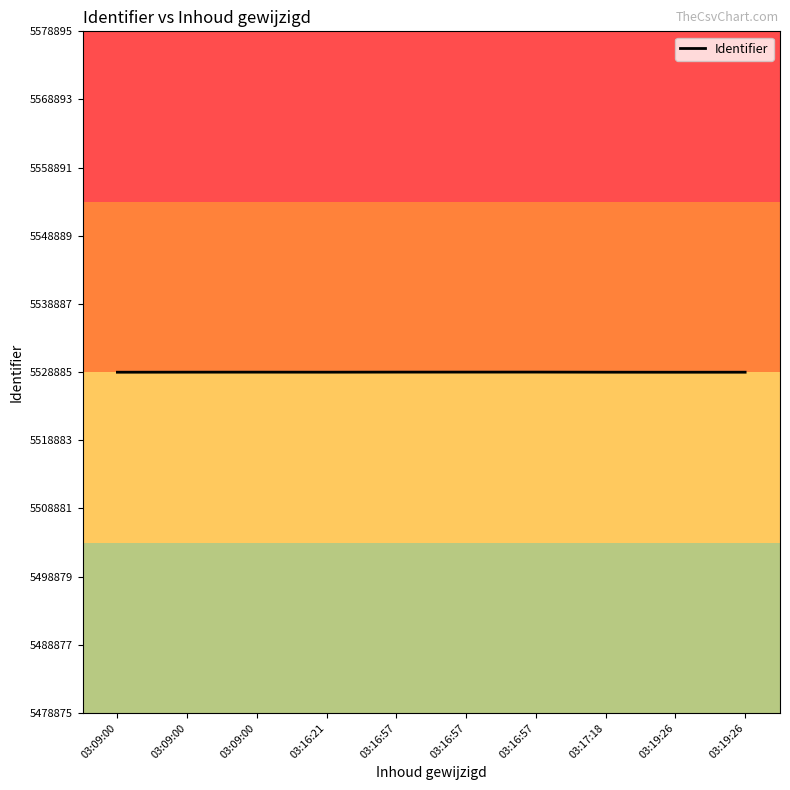

What is the label of the 10th point from the left?

03:19:26